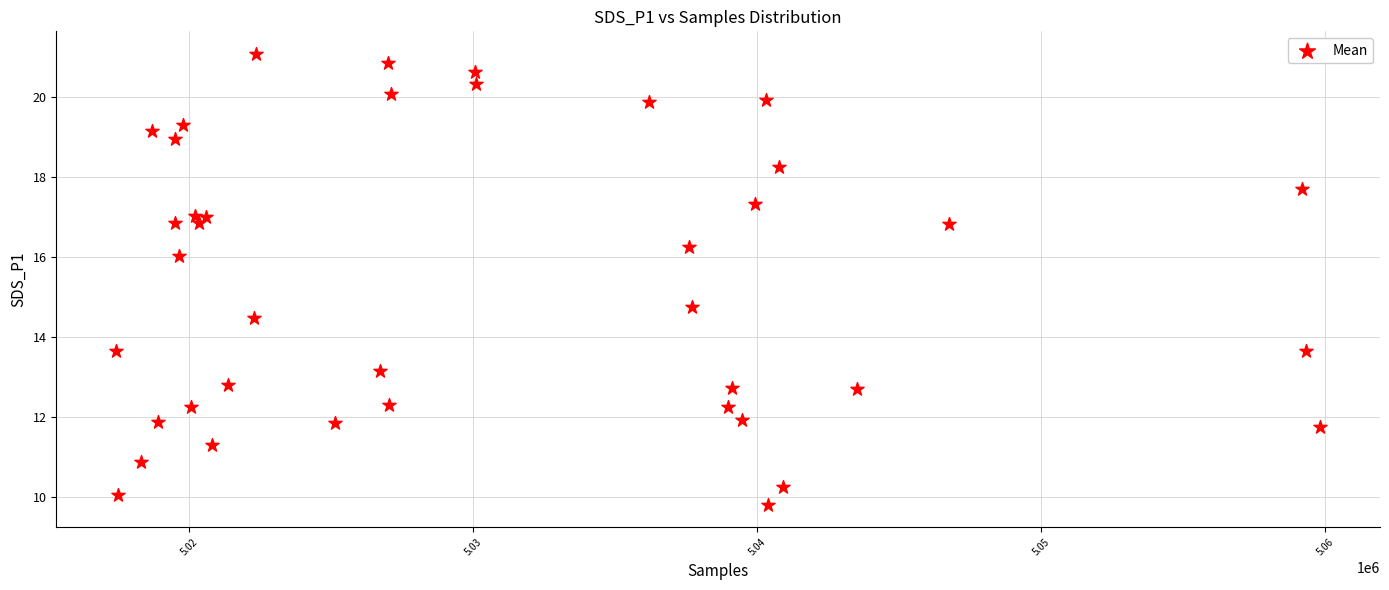

What Y value in the scatter plot is closest to 15?

14.8